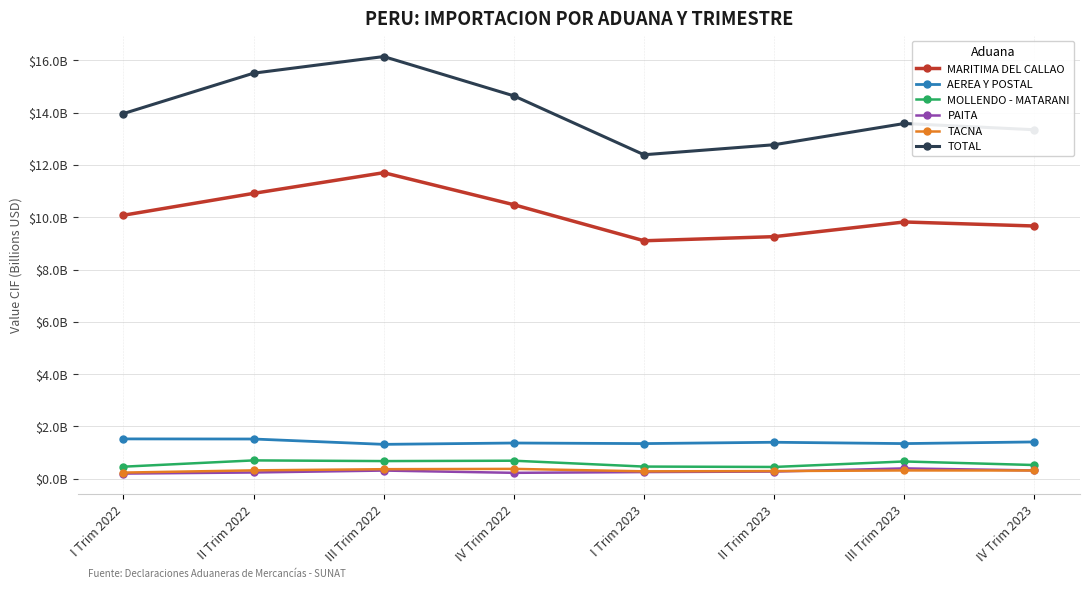

Is the value of TACNA at I Trim 2022 greater than the value of MOLLENDO - MATARANI at II Trim 2023?

No